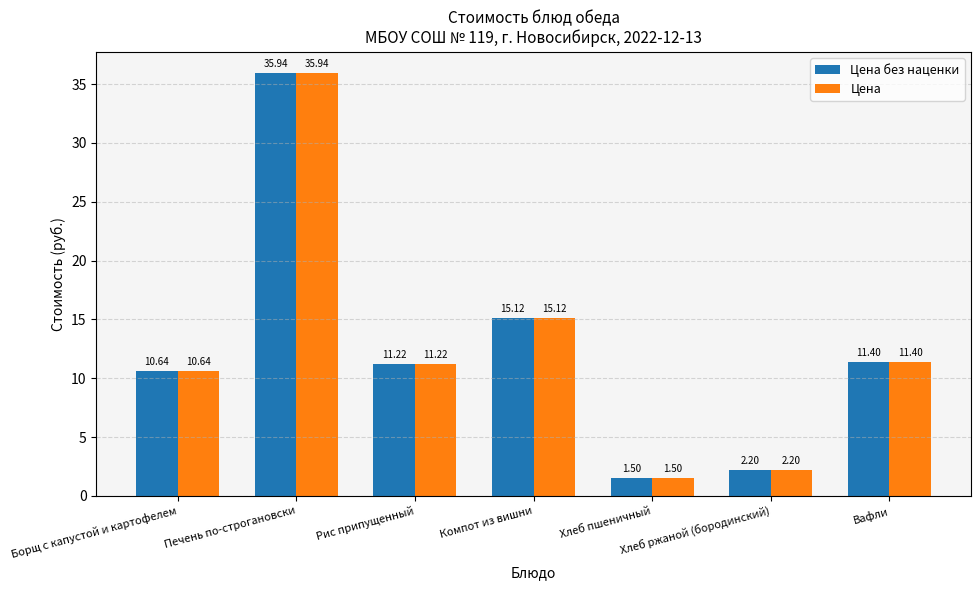

What is the sum of the Цена values at Хлеб пшеничный and Борщ с капустой и картофелем?

12.1